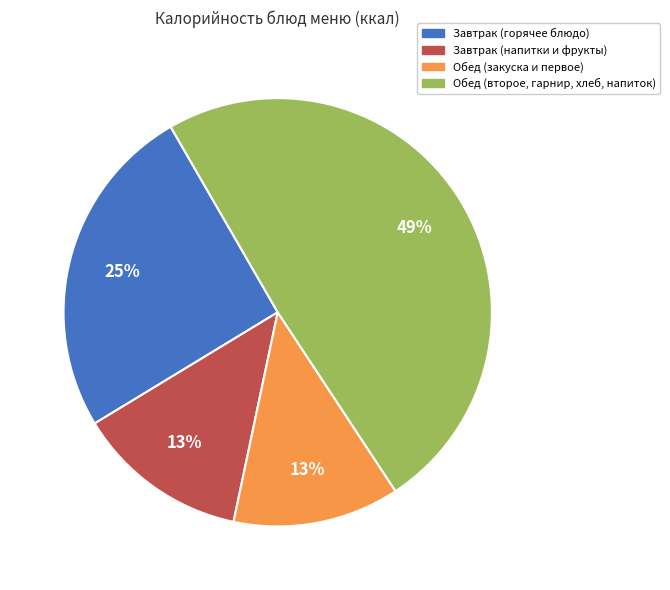

To the nearest percent, what is the average slice percentage?

25%